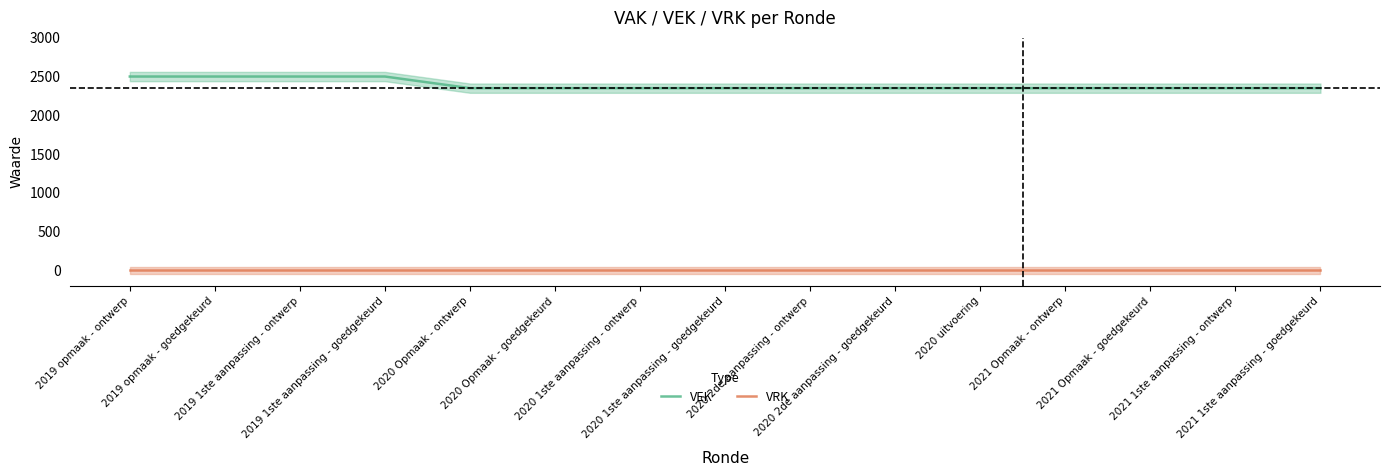

What is the average value of the VEK series?

2390